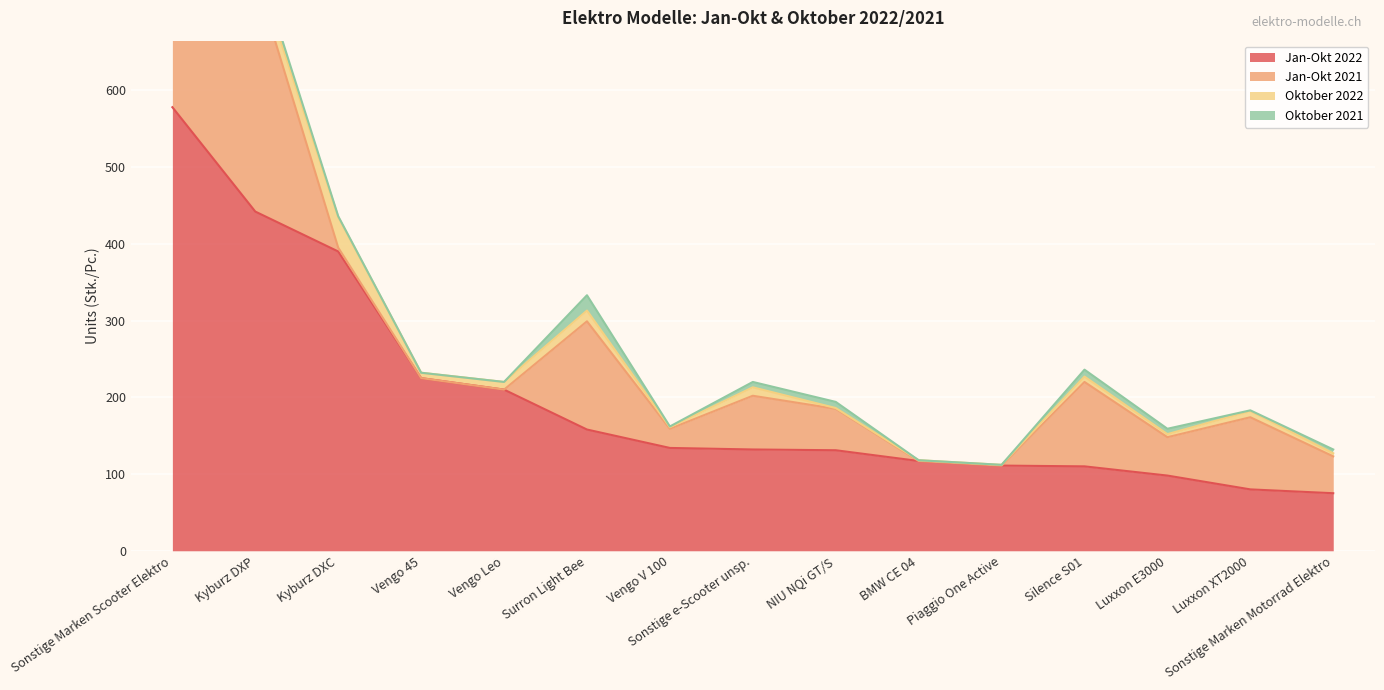

Reading left to right, transcribe all the data shown in this chart.

Jan-Okt 2022: 578	442	390	225	210	158	134	132	131	117	111	110	98	80	75
Jan-Okt 2021: 350	307	5	0	0	141	25	70	54	0	0	110	50	94	48
Oktober 2022: 49	16	40	7	10	14	2	11	1	1	1	7	4	8	4
Oktober 2021: 35	11	1	0	0	20	1	7	8	0	0	9	7	1	5